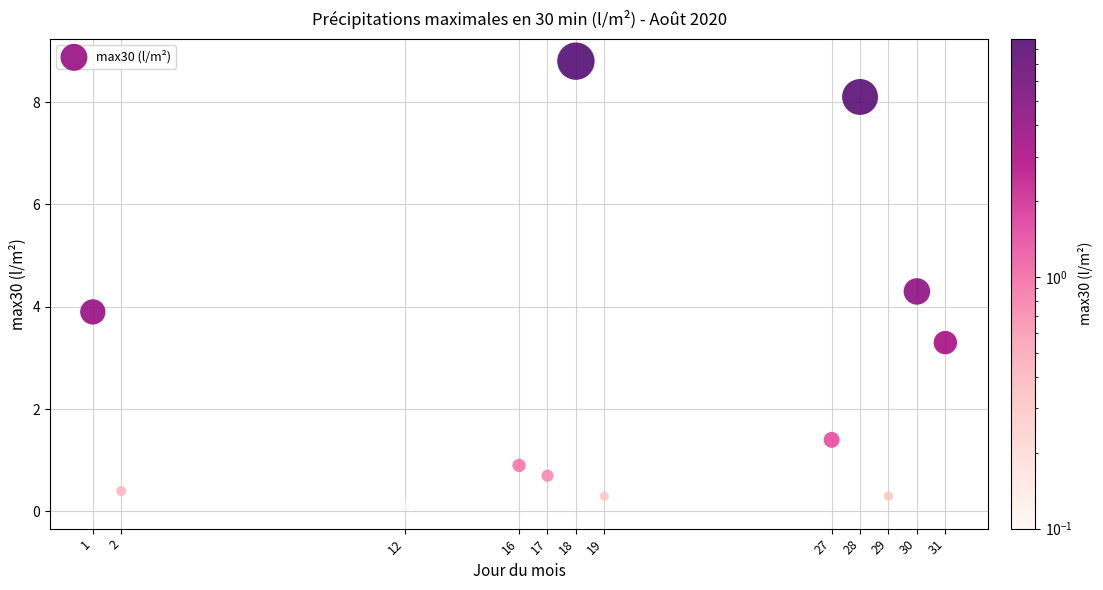

What Y value in the scatter plot is closest to 4?

3.9